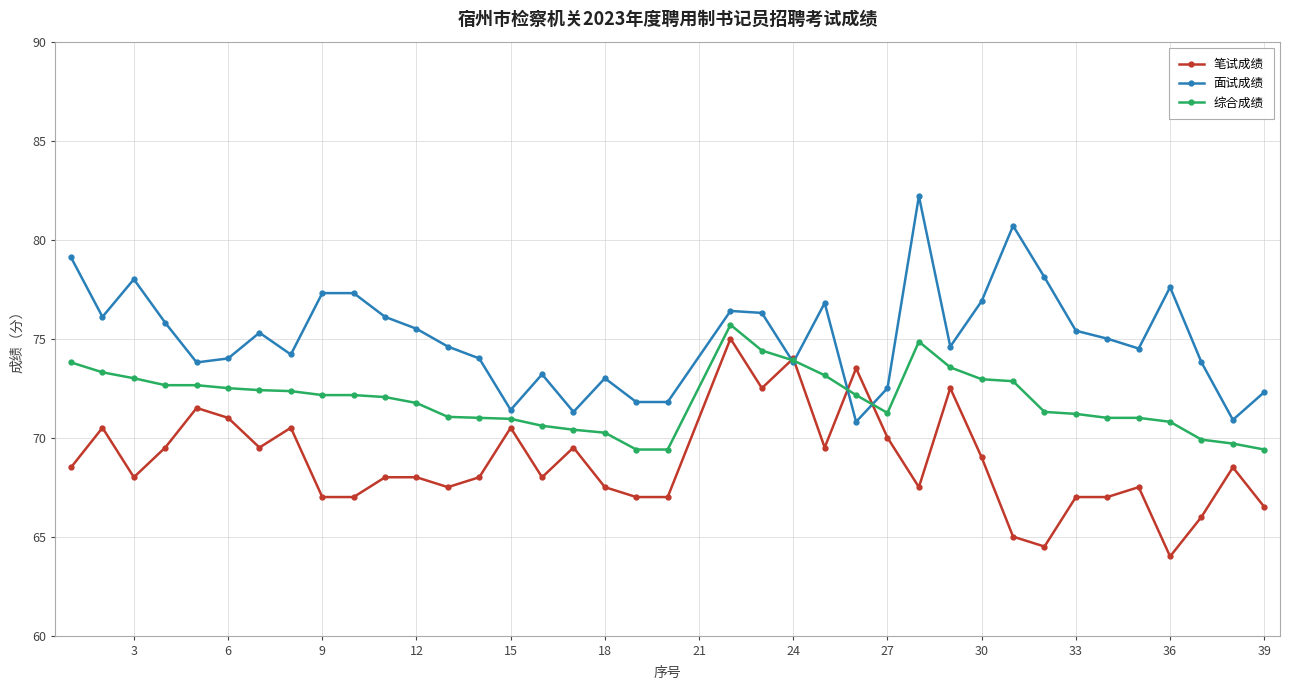

True or false: 笔试成绩 has more than 1 interior local peaks.

True